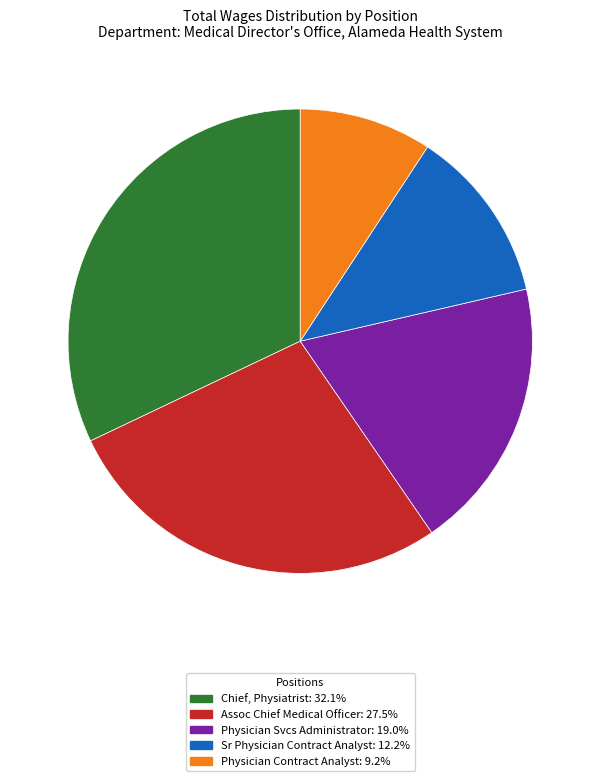

Count the number of slices in the pie.

5